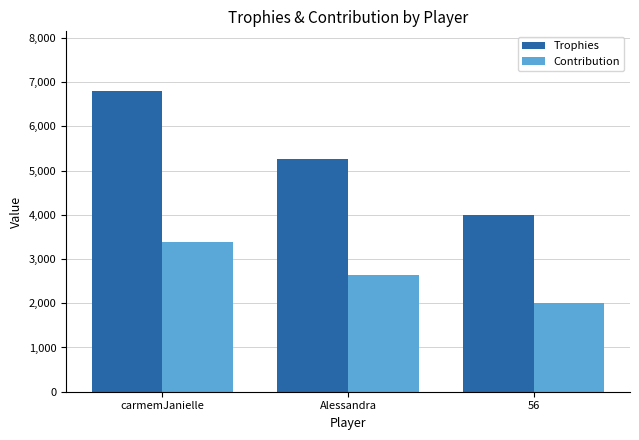

What is the sum of all Contribution values?

8027